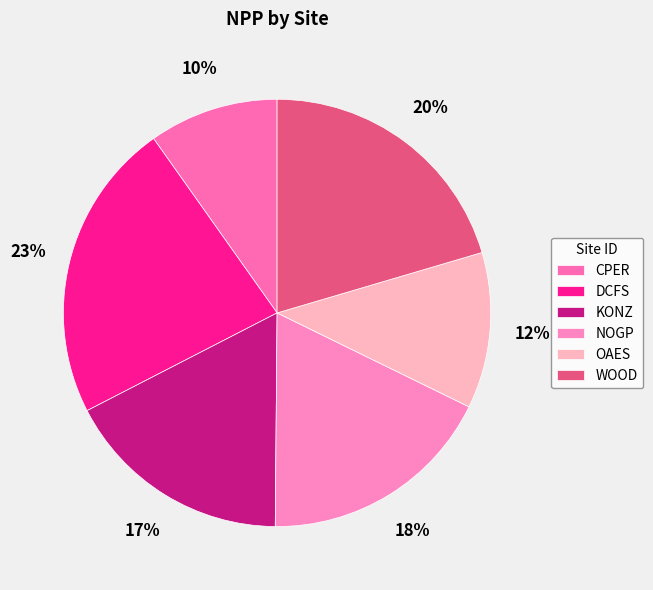

Approximately how many times larger is the value at DCFS compared to WOOD?

1.1